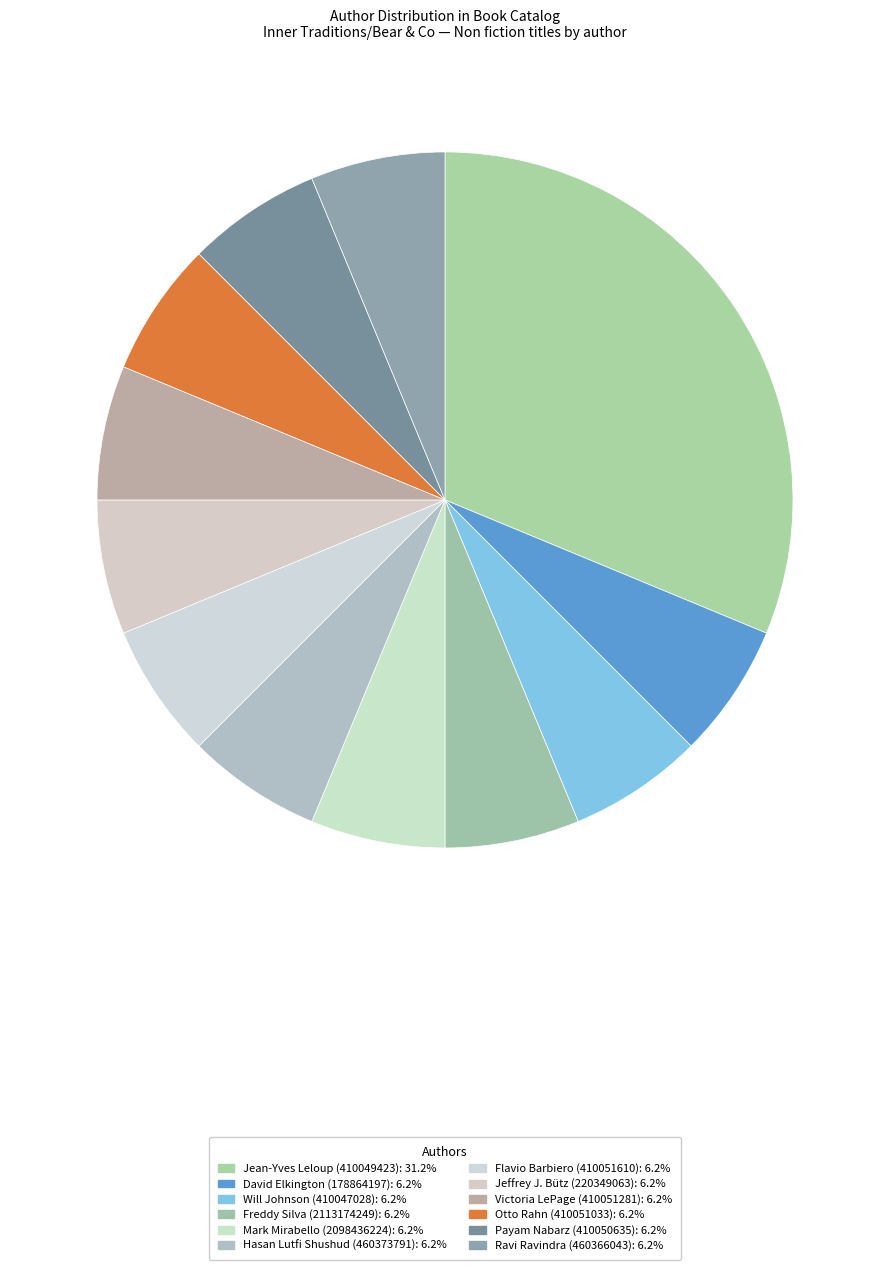

True or false: Ravi Ravindra (460366043) accounts for 6% of the total.

True